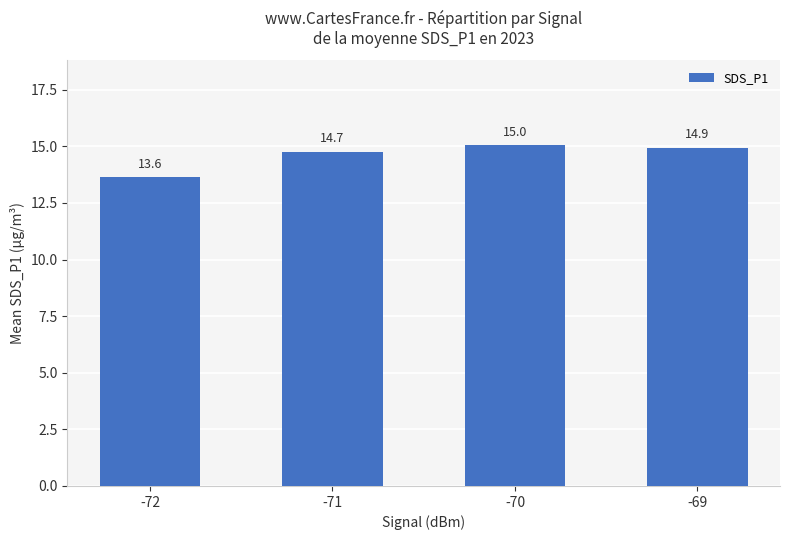

What is the sum of all values?

58.3